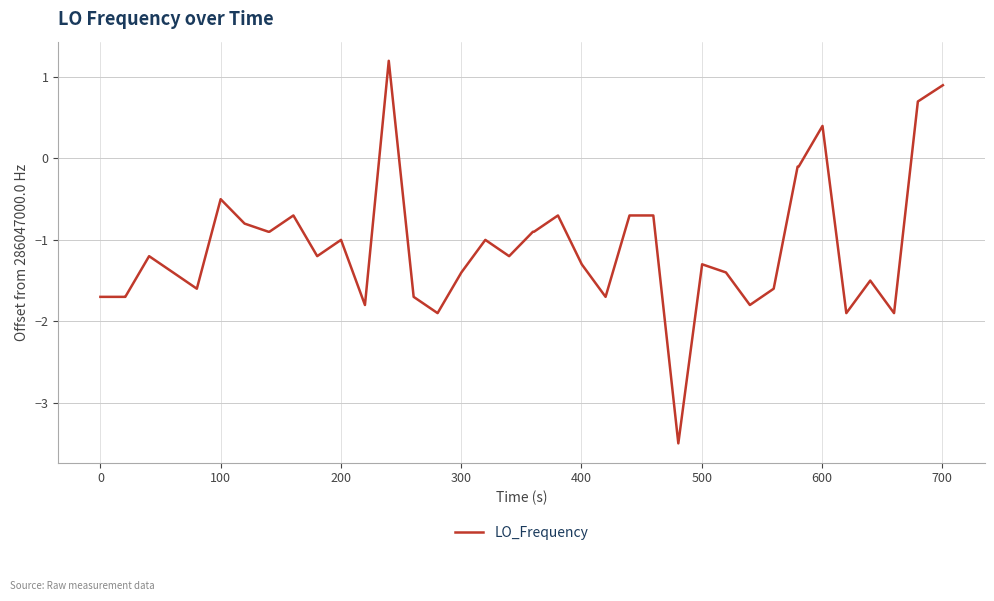

What is the difference between the maximum and minimum values?

4.7